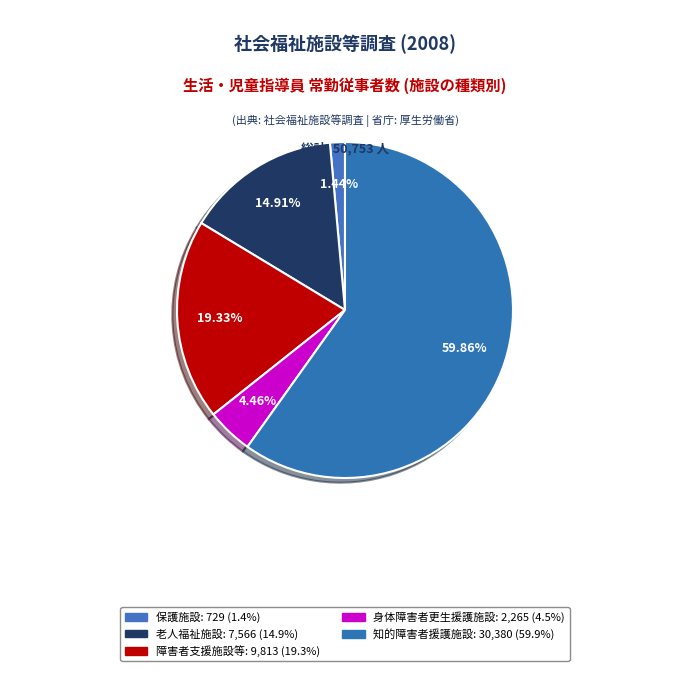

Count the number of slices in the pie.

5